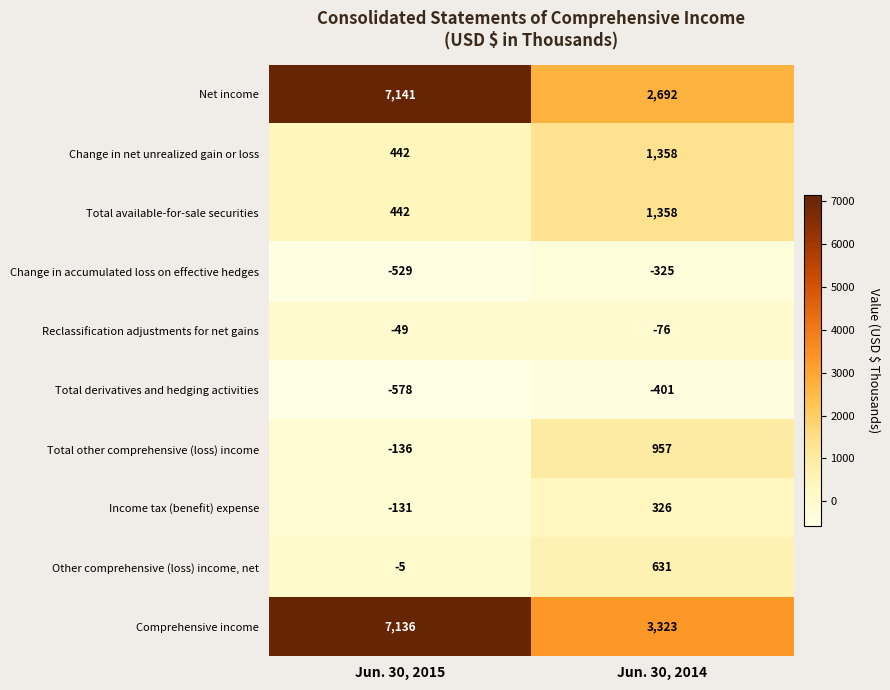

What is the difference between the maximum and minimum values in the Income tax (benefit) expense series?

457